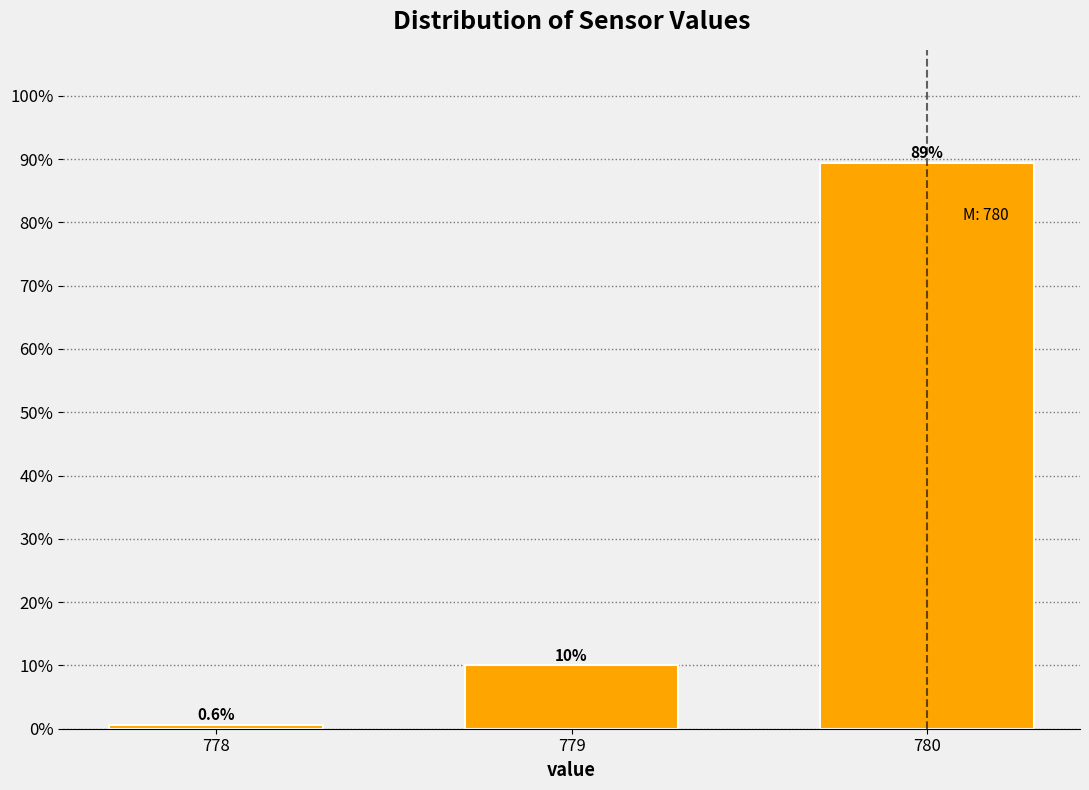

Reading right to left, list all the values displayed in this chart.

780=89.4	779=10.0	778=0.6